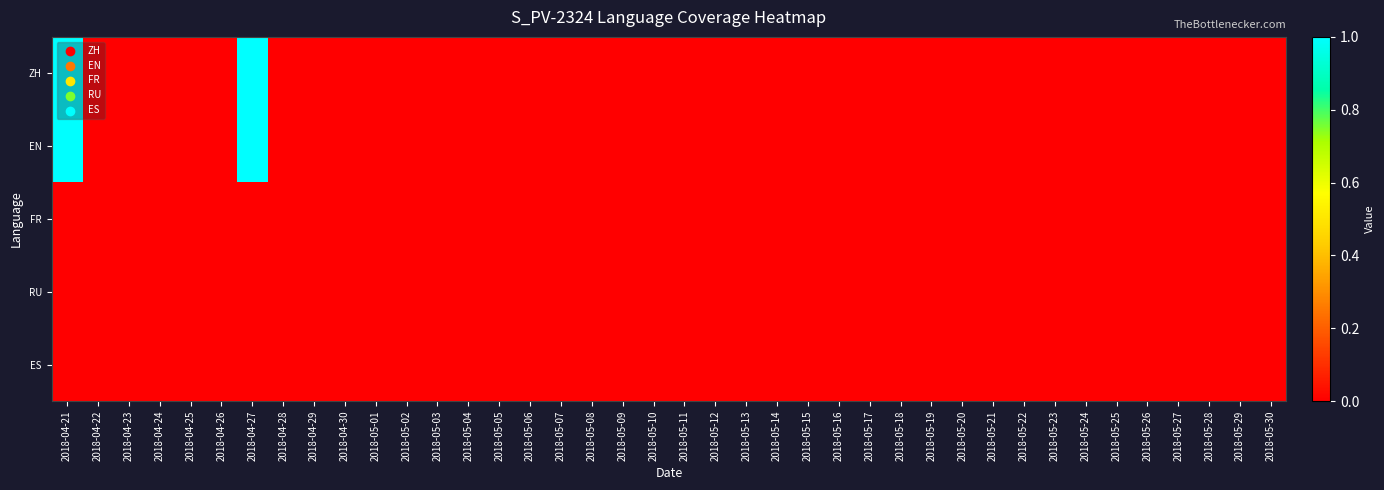

Which category has the lowest value across all series?

2018-04-22